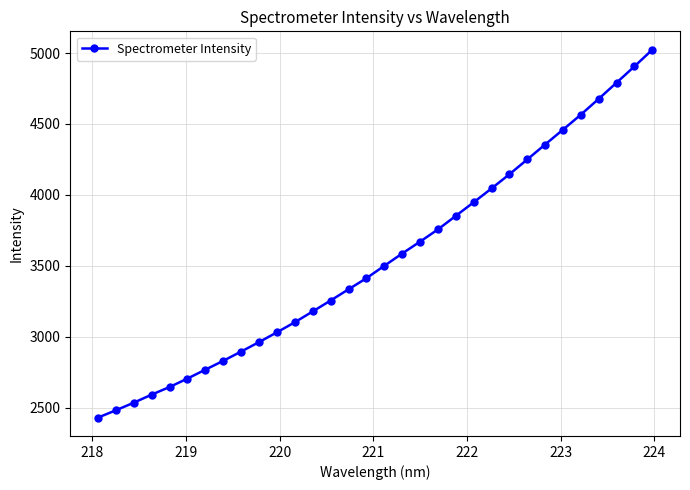

What is the sum of all values?

113707.7